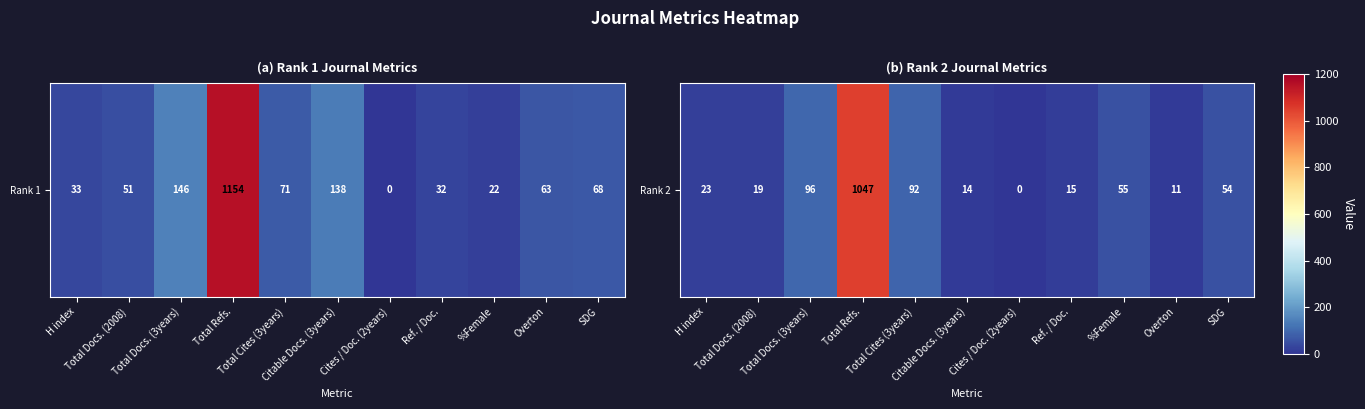

What is the difference between the values at Citable Docs. (3years) and Overton?

3